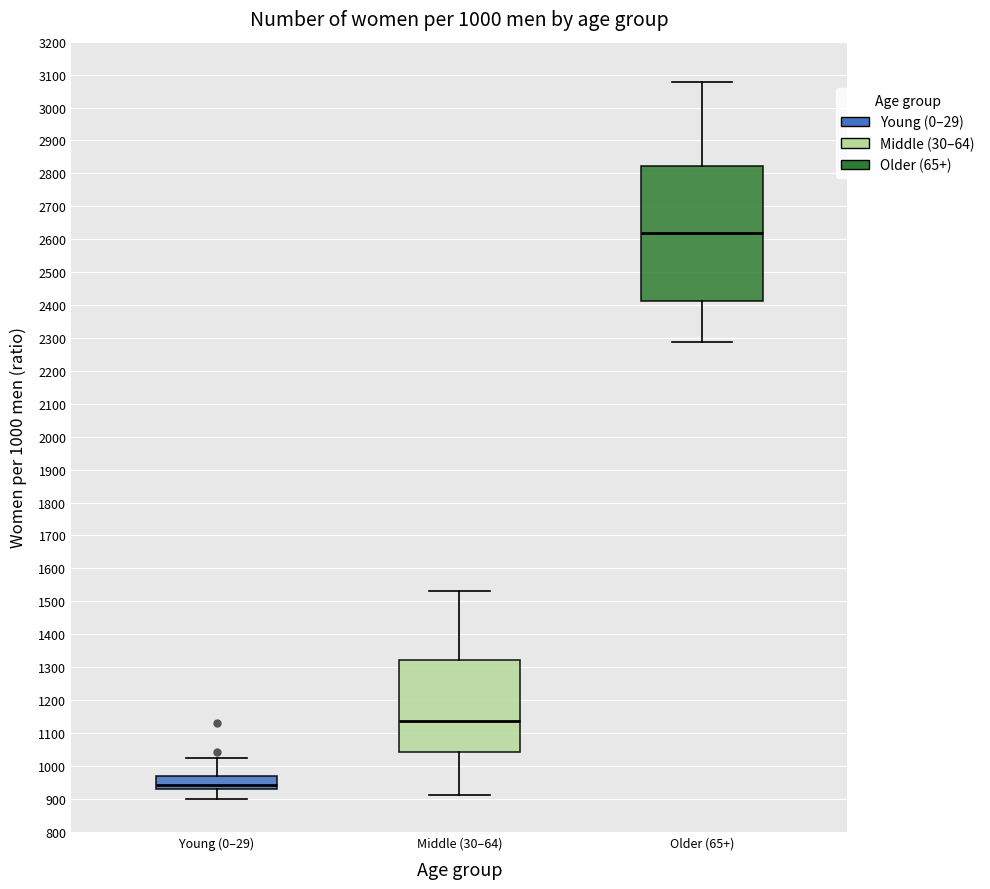

Which box is the tallest, from its lower edge to its upper edge?

Older (65+)